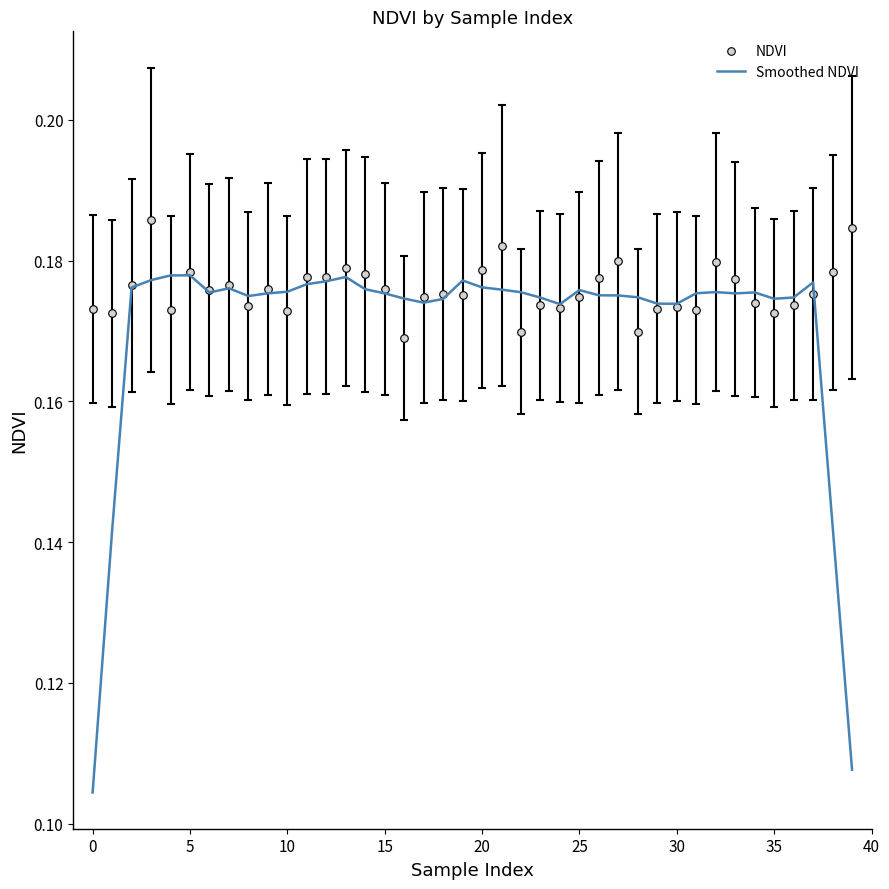

Which series has the largest total across all categories?

NDVI